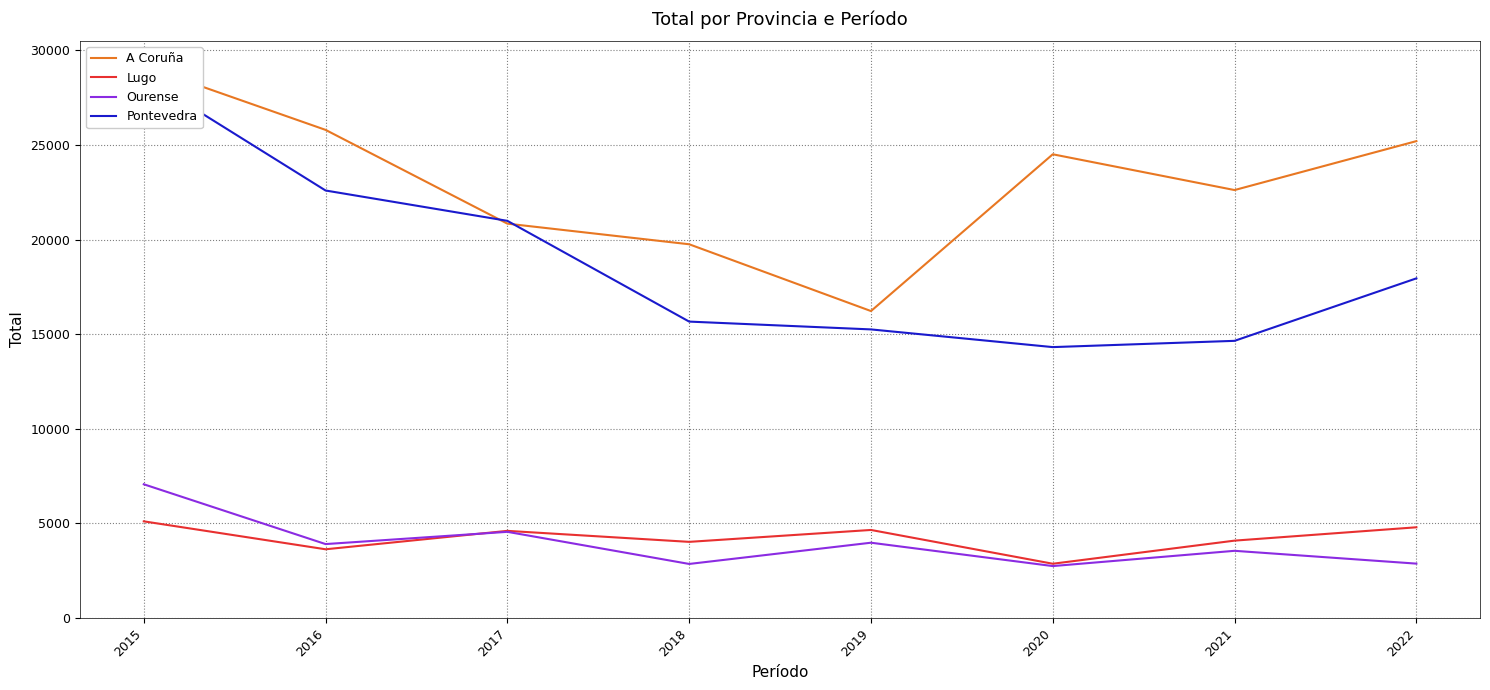

Which series has the largest total across all categories?

A Coruña